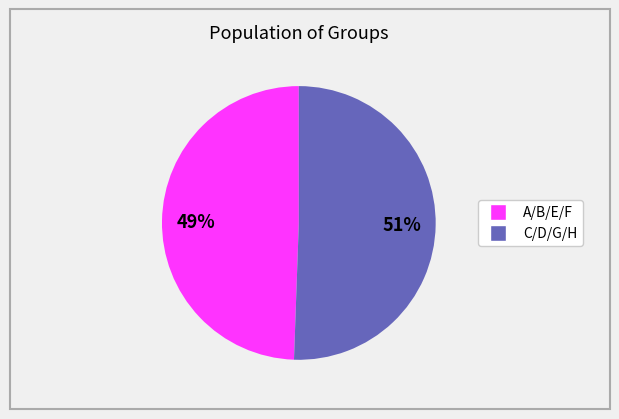

Is there any slice that represents more than half of the pie?

Yes